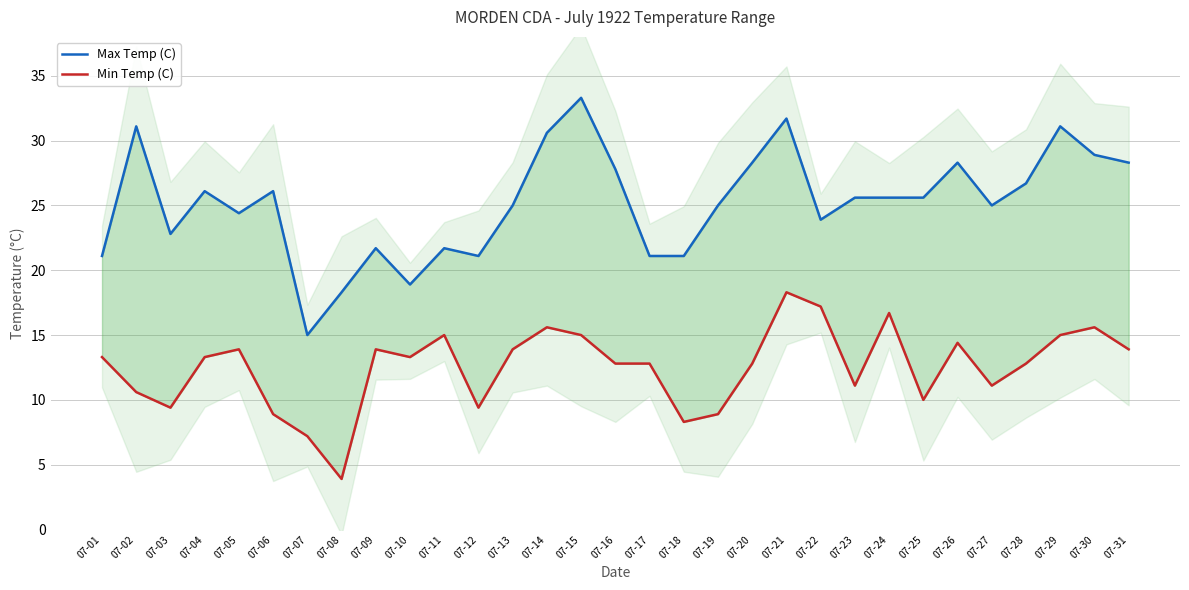

True or false: Min Temp (C) and Max Temp (C) cross at least once.

False